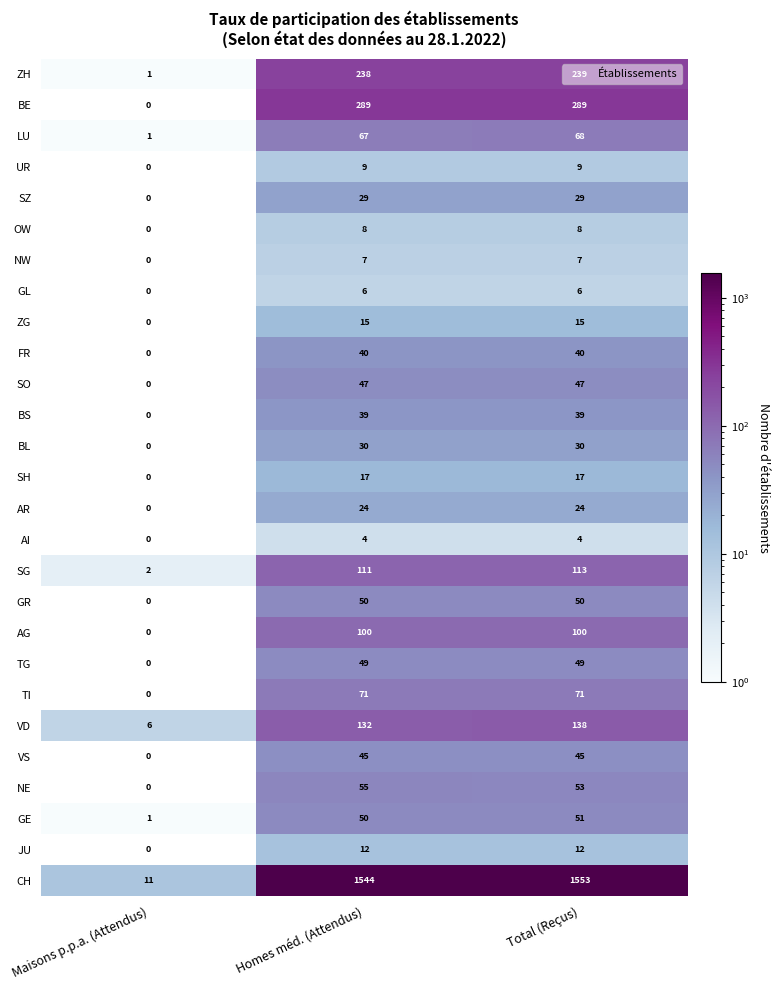

Which series has the largest range (max minus min)?

CH